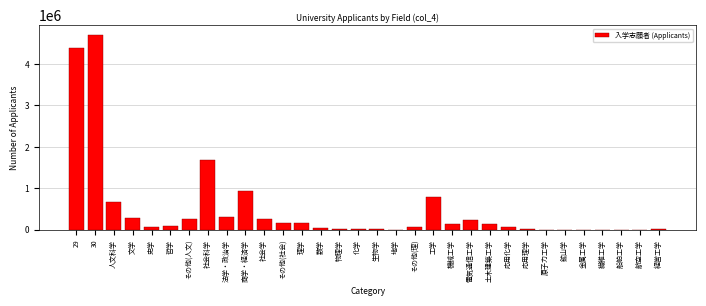

What is the sum of all values?

15563990